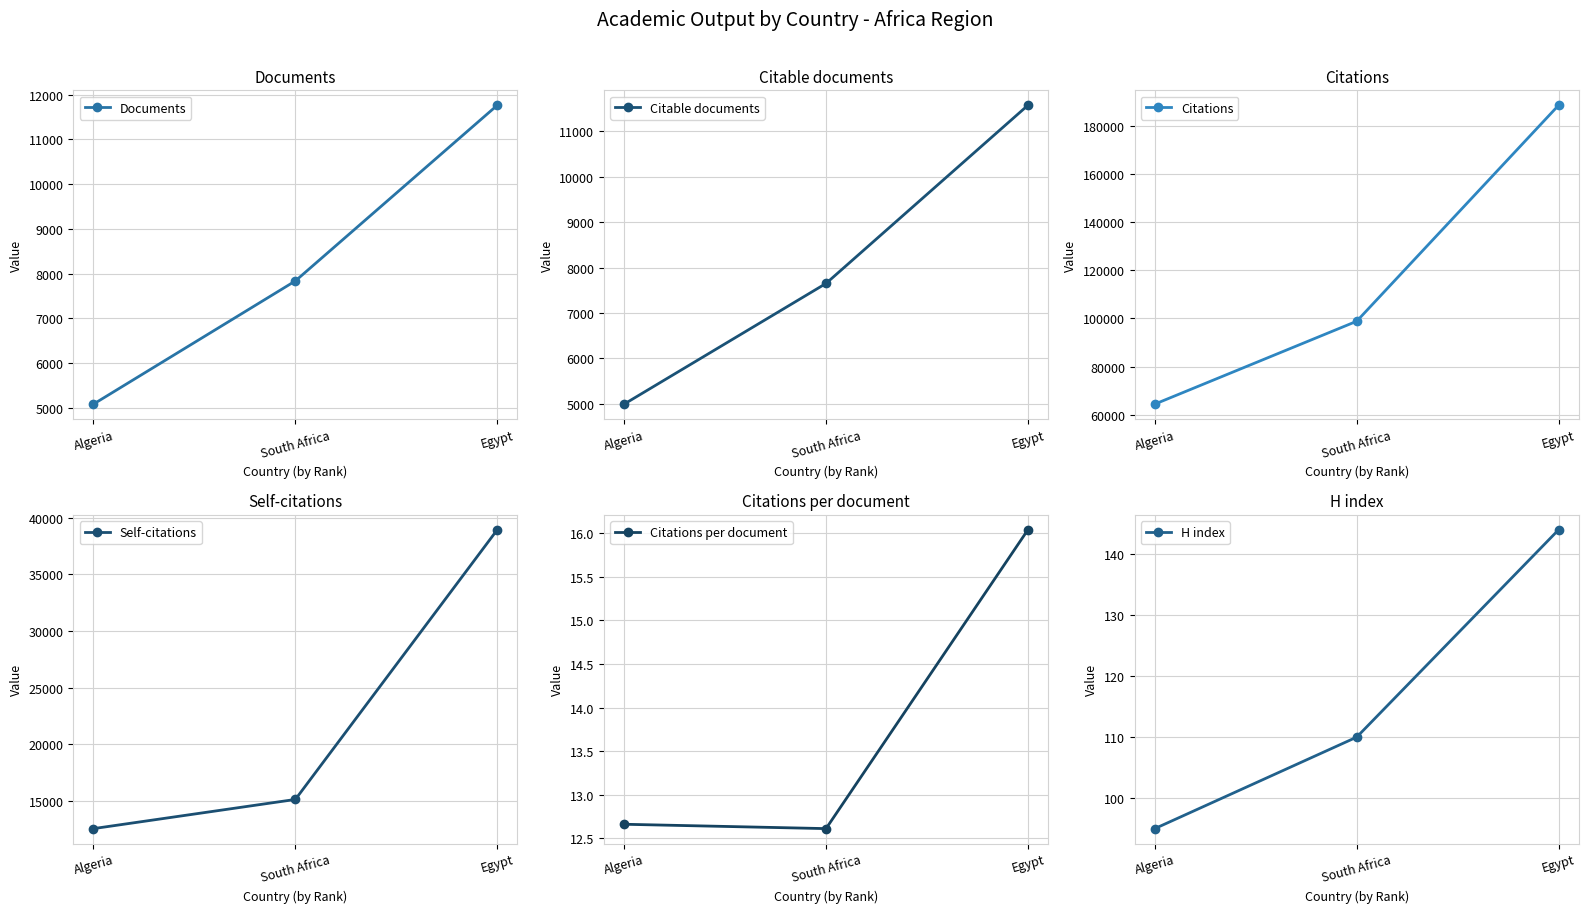

What is the difference between the Documents values at South Africa and Egypt?

3925